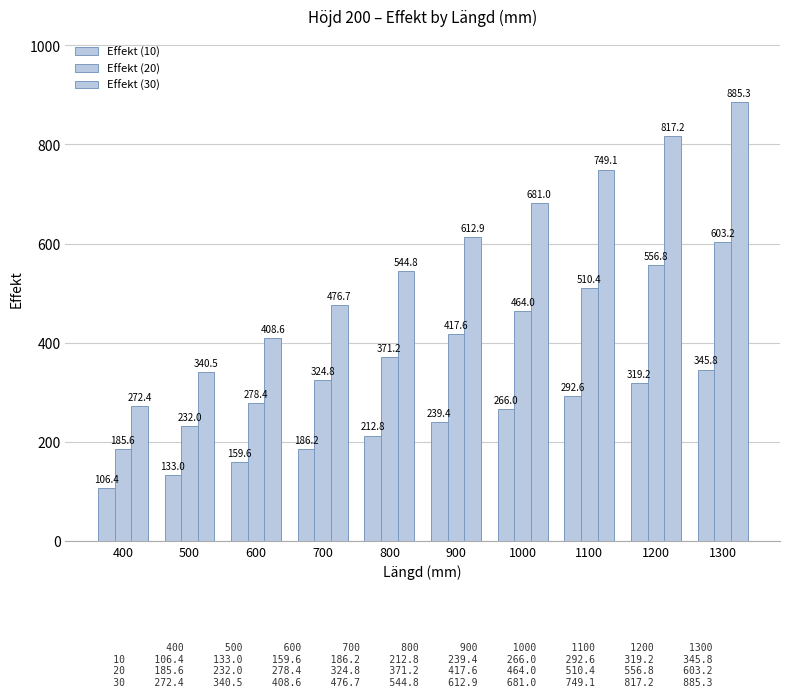

How many data points does each series have?

10